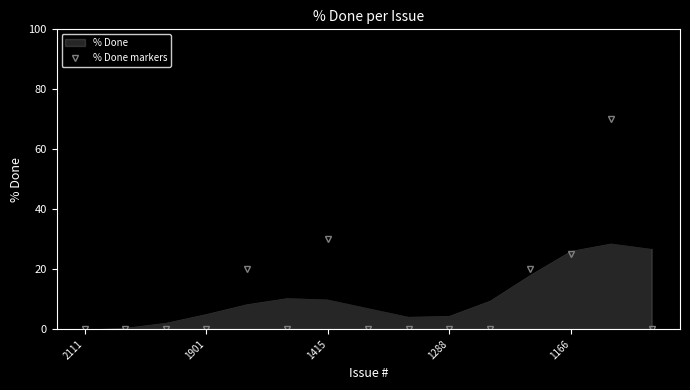

Which series has the widest spread of values?

% Done markers